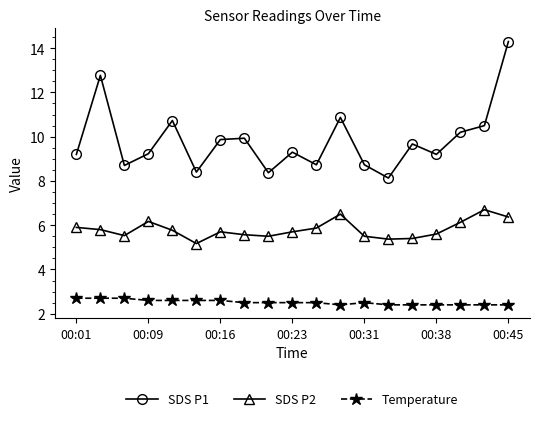

How many lines are shown in the chart?

3